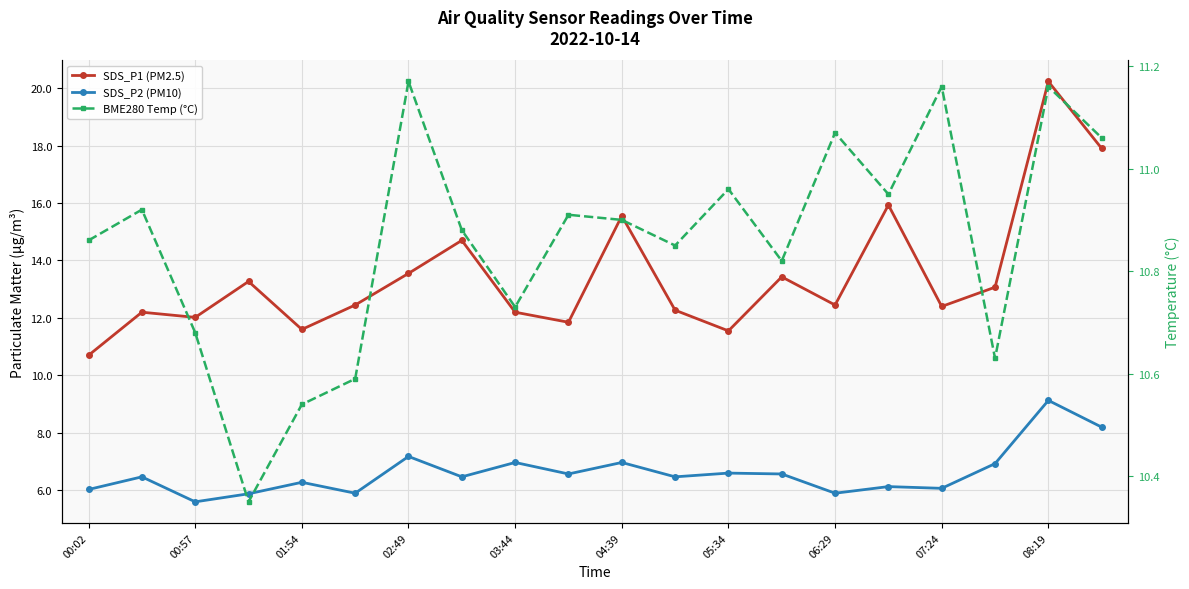

What is the maximum value shown in the chart?

20.2